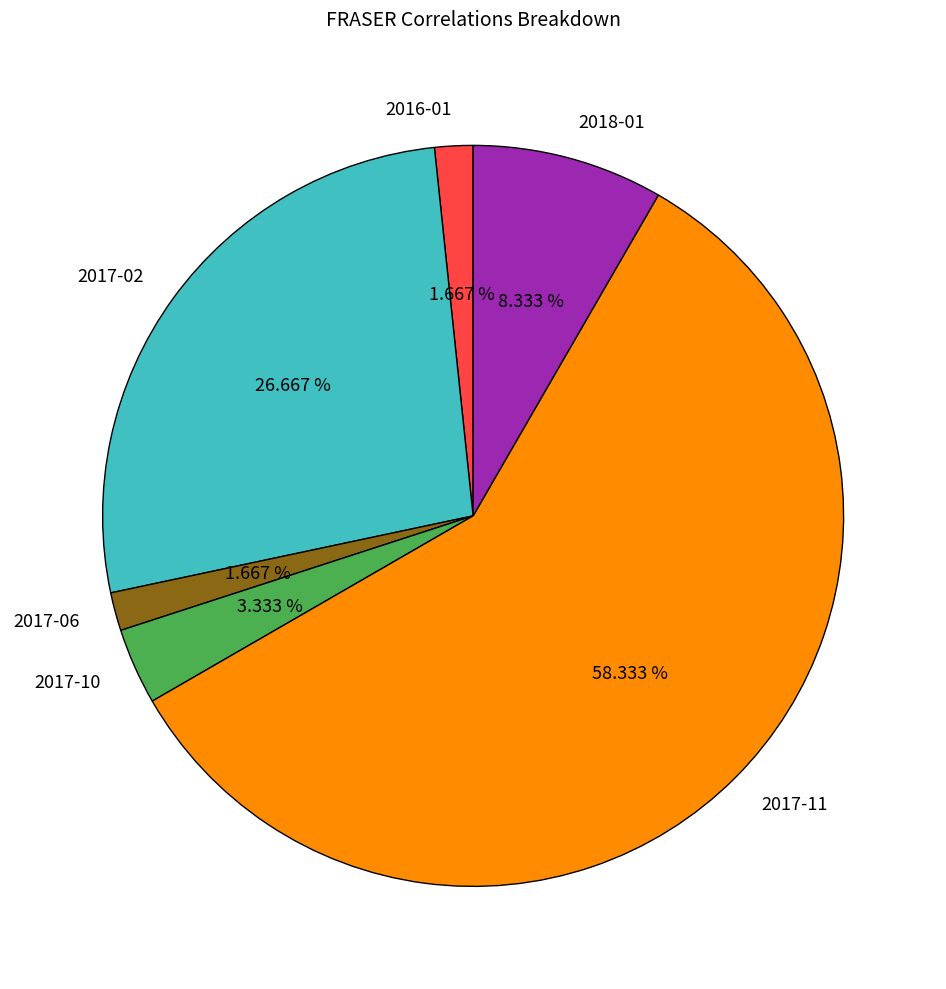

How many slices are in this pie chart?

6